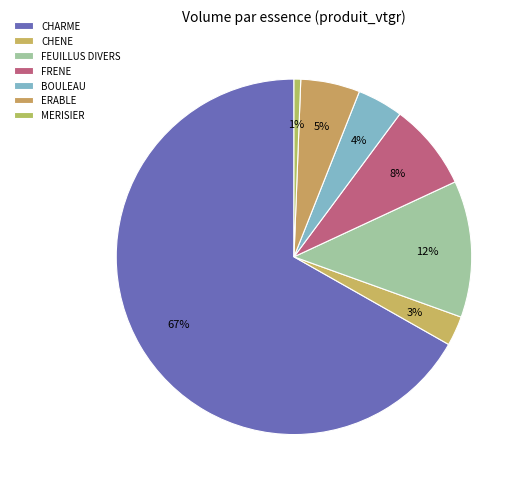

To the nearest percent, what portion does CHARME represent?

67%